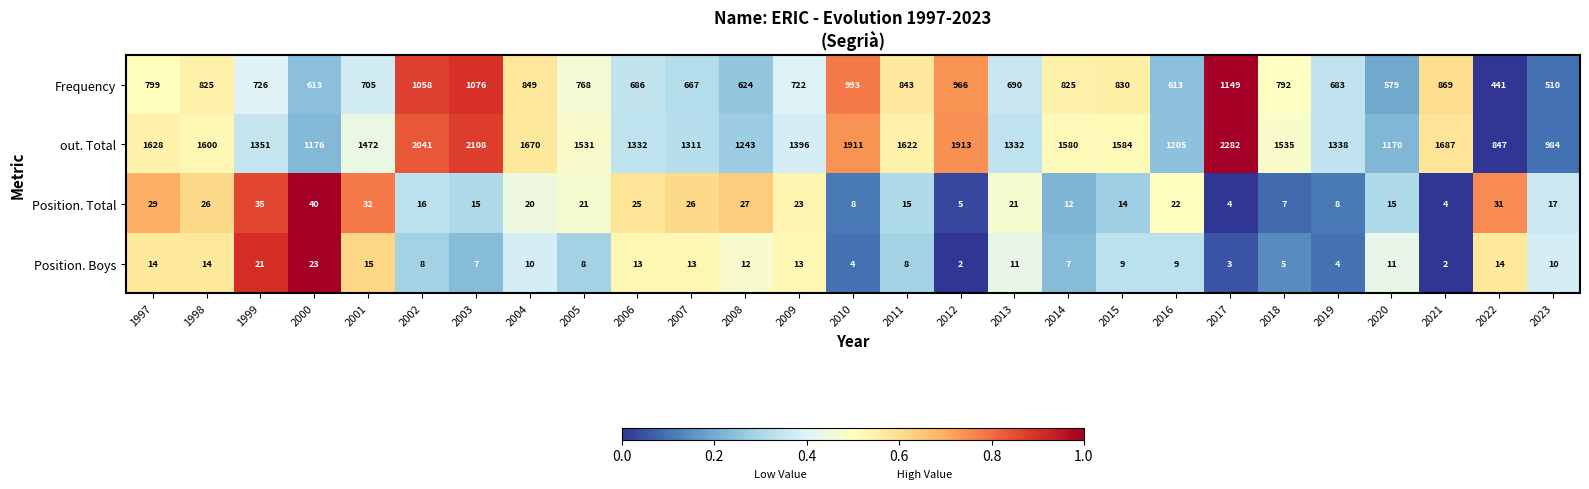

What is the average value of the Position. Boys series?

10